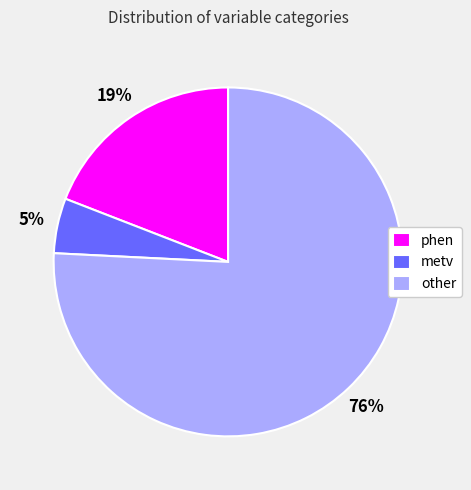

Which slice is the smallest?

metv